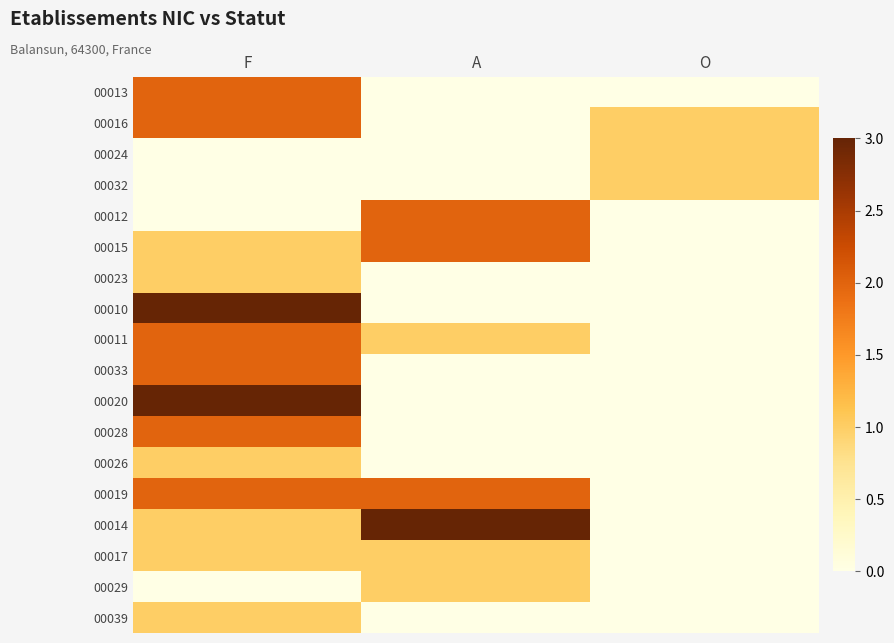

Reading left to right, transcribe all the data shown in this chart.

00013: F=2	A=0	O=0
00016: F=2	A=0	O=1
00024: F=0	A=0	O=1
00032: F=0	A=0	O=1
00012: F=0	A=2	O=0
00015: F=1	A=2	O=0
00023: F=1	A=0	O=0
00010: F=3	A=0	O=0
00011: F=2	A=1	O=0
00033: F=2	A=0	O=0
00020: F=3	A=0	O=0
00028: F=2	A=0	O=0
00026: F=1	A=0	O=0
00019: F=2	A=2	O=0
00014: F=1	A=3	O=0
00017: F=1	A=1	O=0
00029: F=0	A=1	O=0
00039: F=1	A=0	O=0